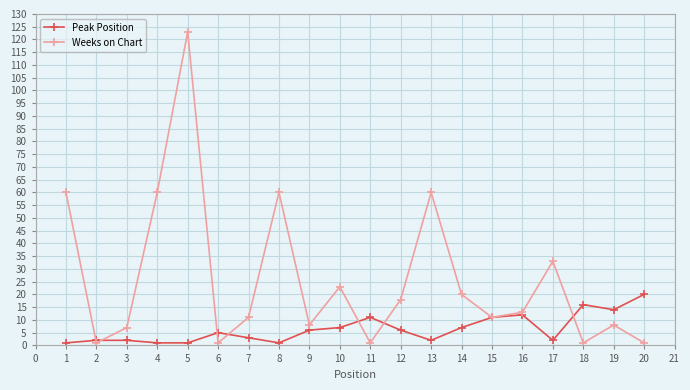

True or false: Weeks on Chart has more than 2 points higher than both neighbors.

True